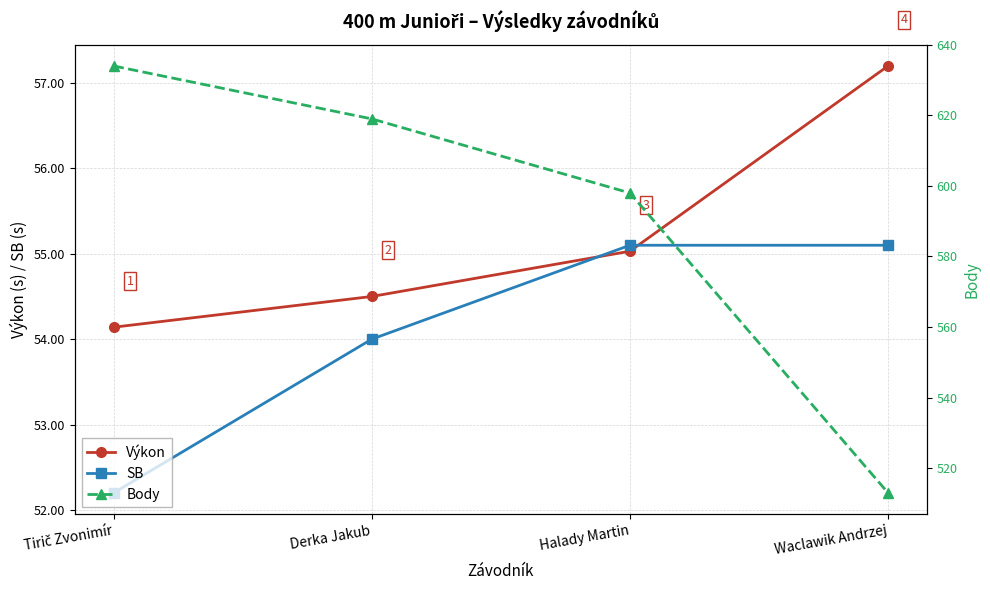

Which label corresponds to the largest value in the chart?

Tirič Zvonimír